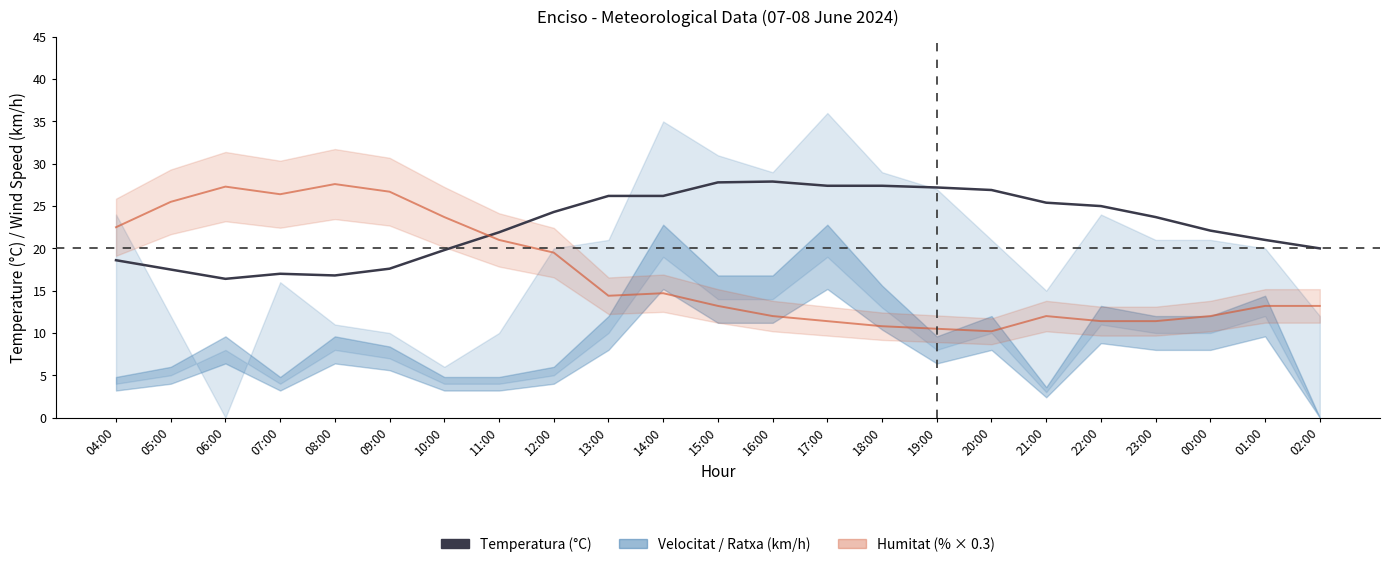

What is the value of the 11th point from the left?

26.2